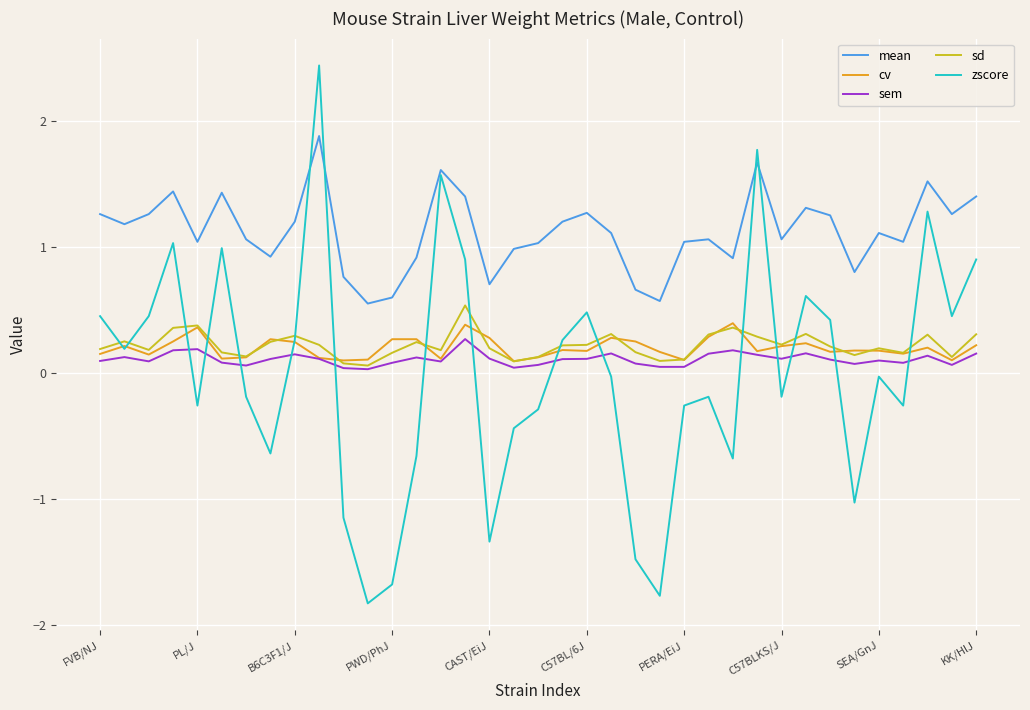

What is the maximum value shown in the chart?

2.4